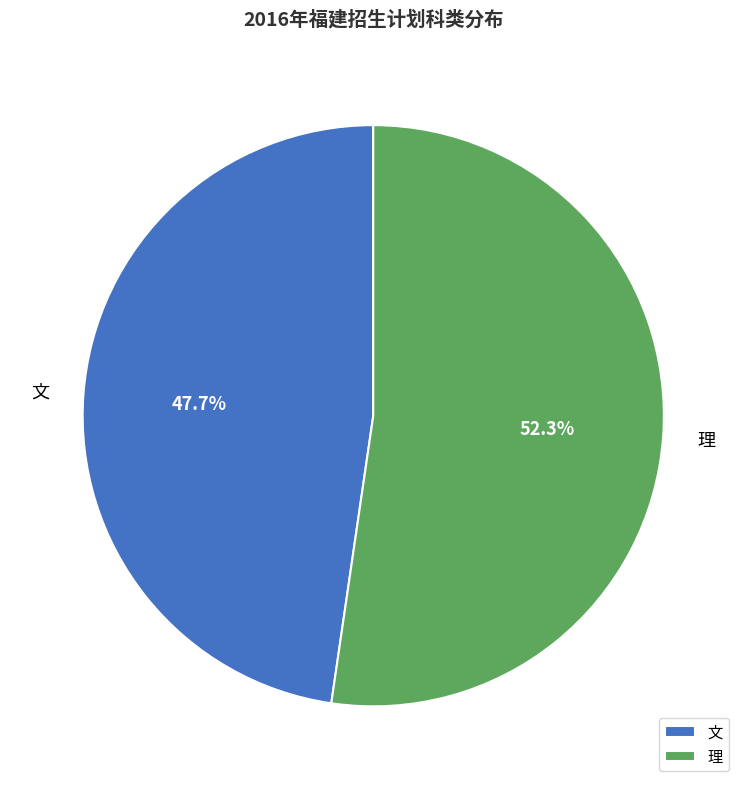

Between 文 and 理, which is larger?

理